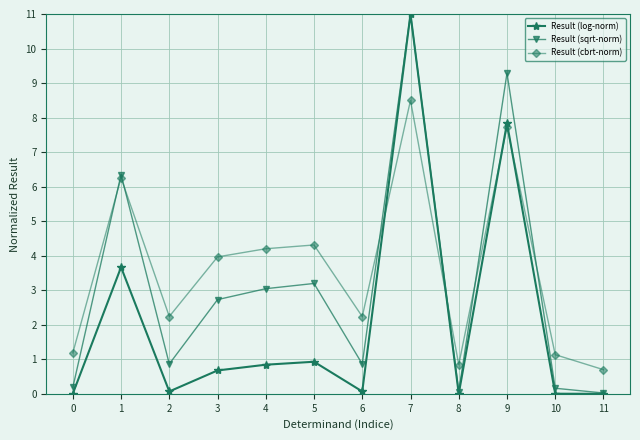

What is the maximum value for Result (sqrt-norm)?

11.0